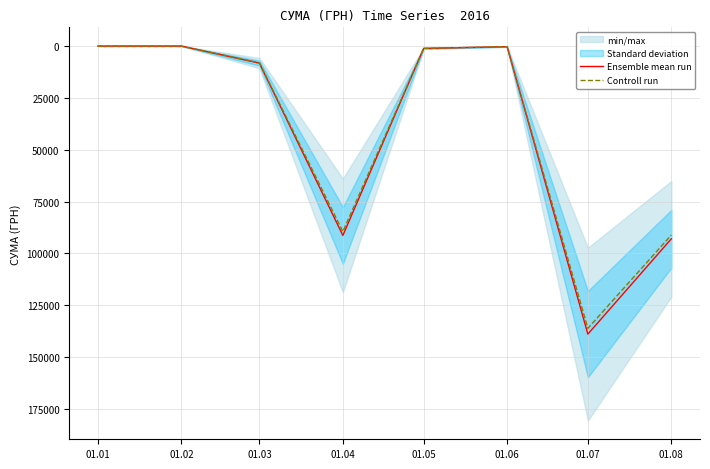

List the series in order of their overall mean, highest first.

Ensemble mean run, Controll run